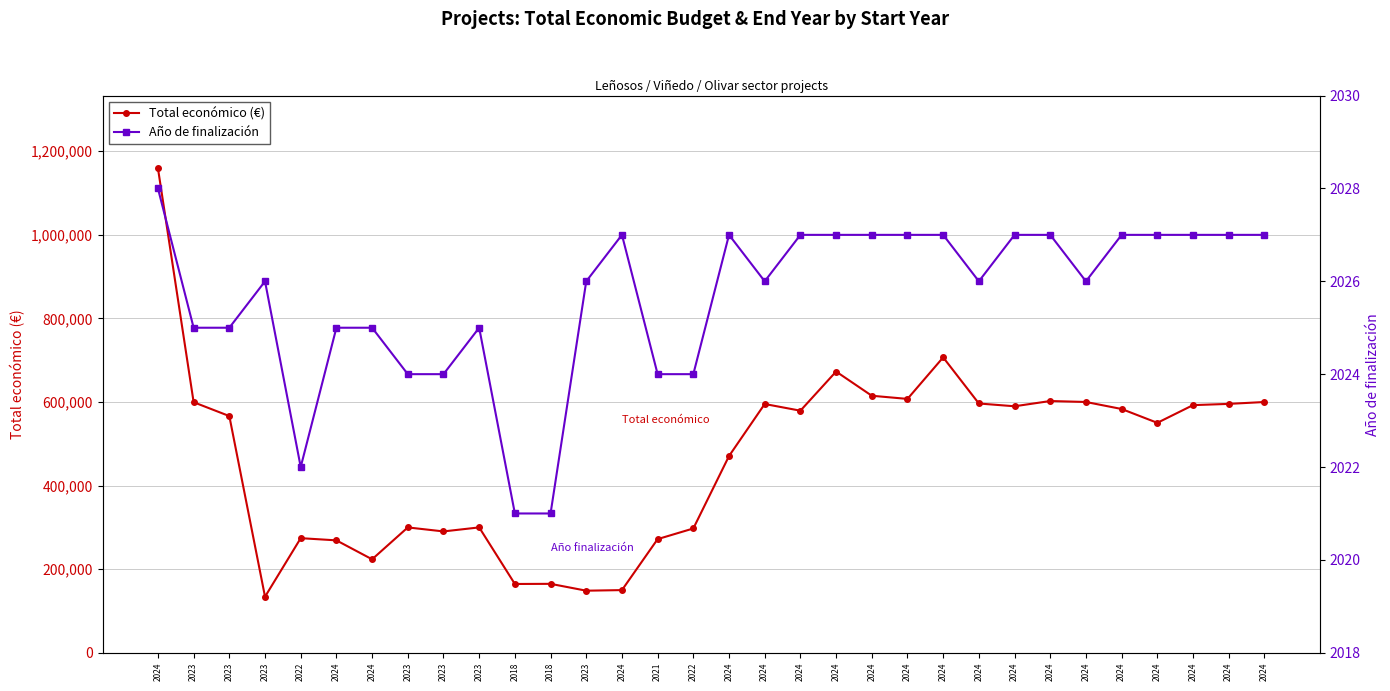

At which category does the chart reach its peak across all series?

2024